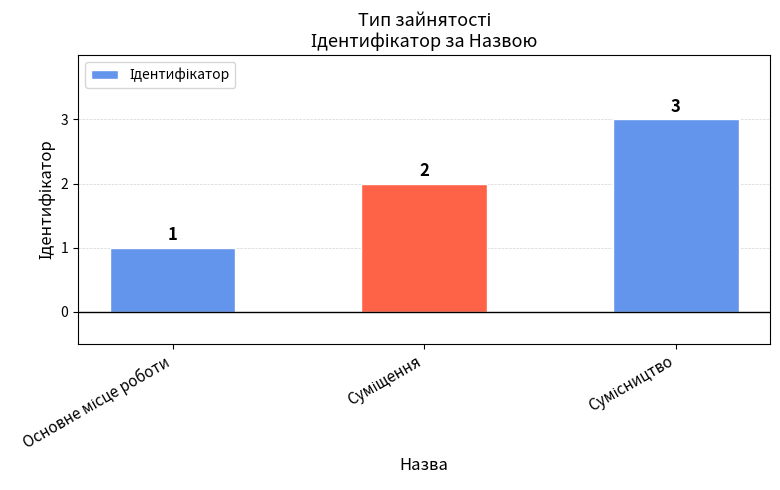

What is the sum of all values?

6